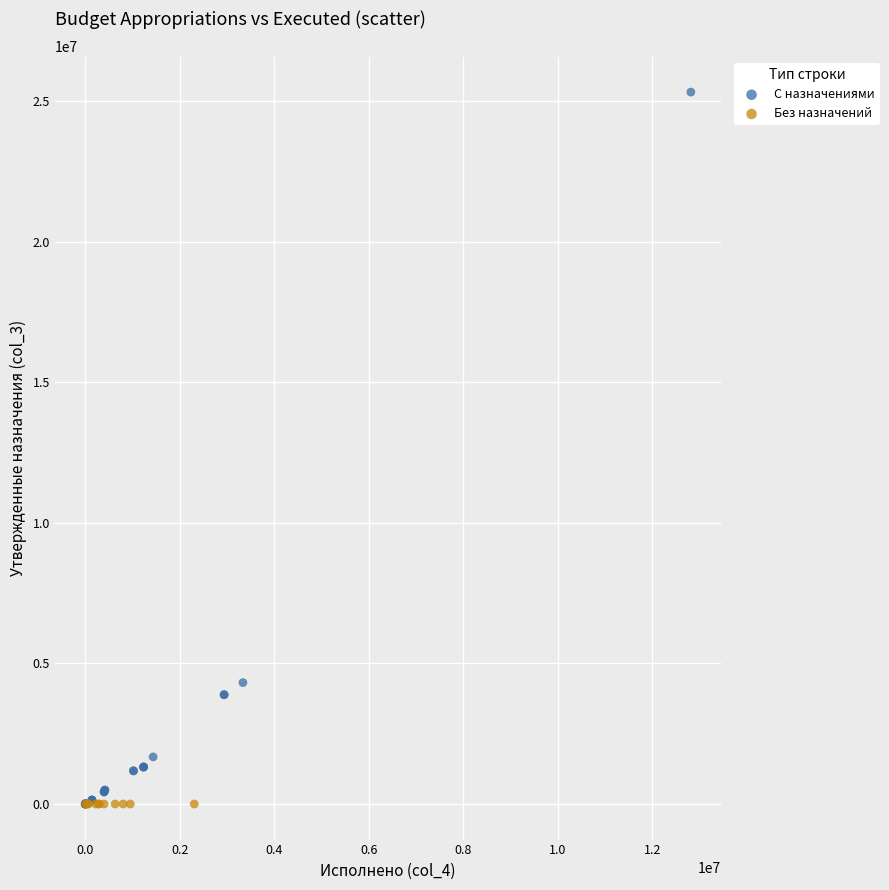

Which series contains the highest Y value?

С назначениями